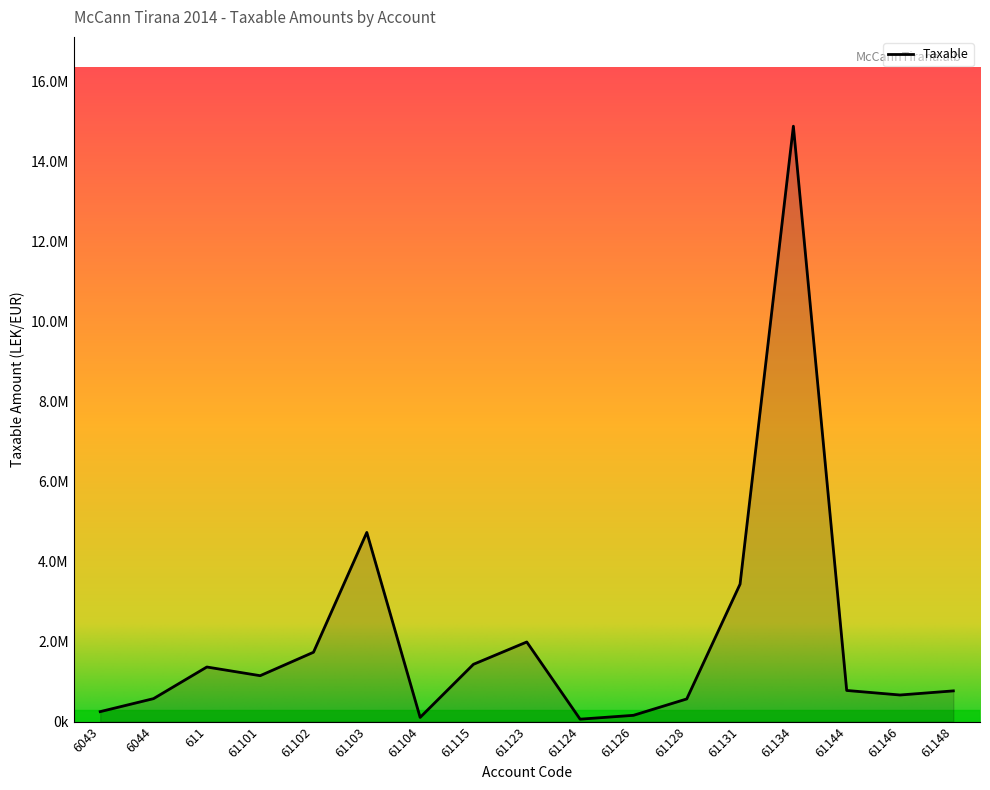

What is the approximate value at 61104?

105900.0